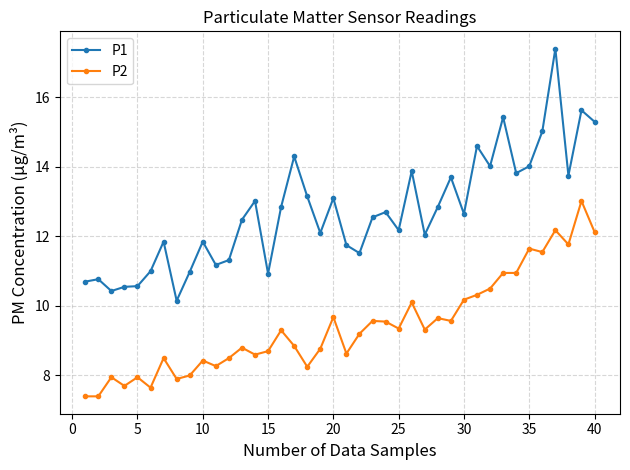

True or false: P2 has more than 1 interior local peaks.

True